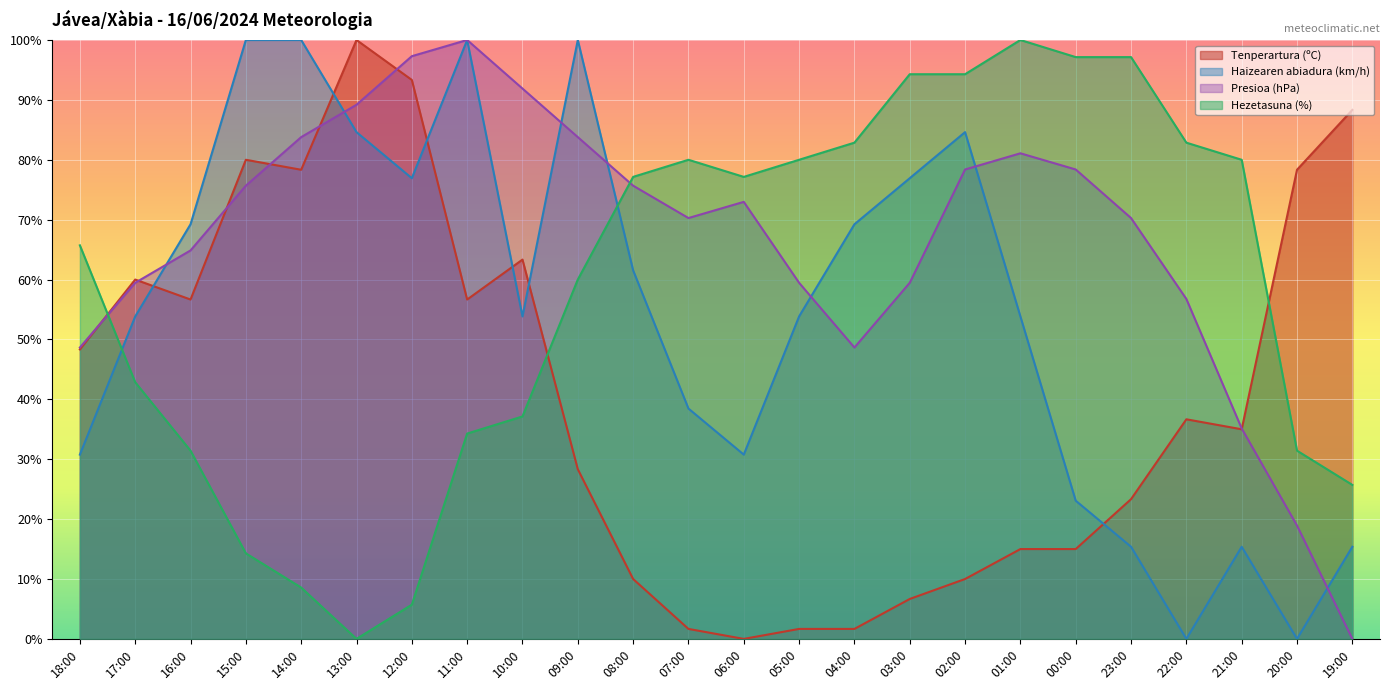

Where is Haizearen abiadura (km/h) nearest to the value 50?

17:00